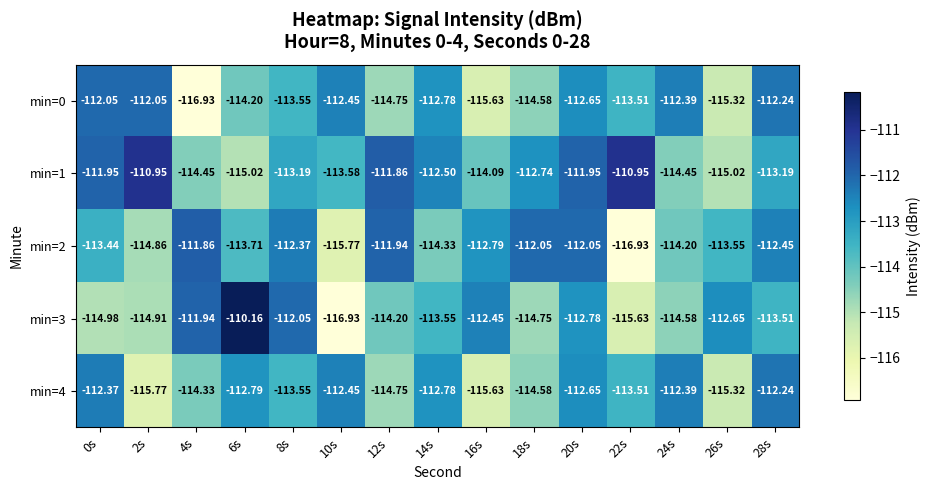

Is the value of min=0 at 28s greater than the value of min=4 at 22s?

Yes